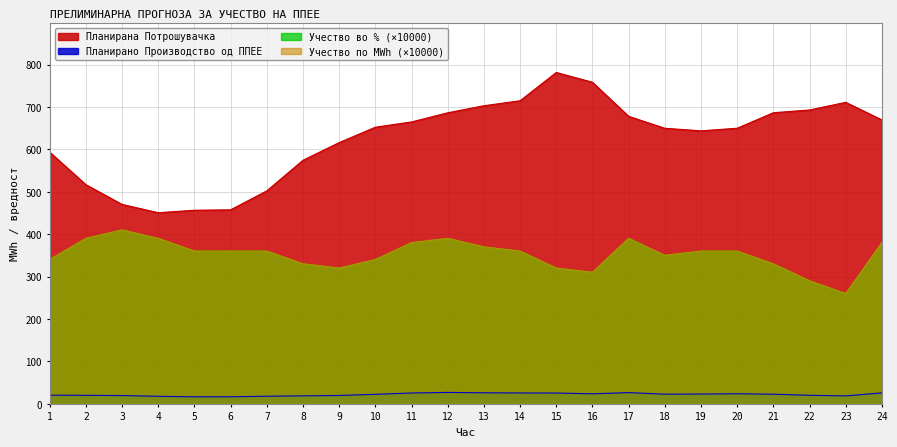

In Планирано Производство од ППЕЕ, how many points are higher than both neighbors (excluding endpoints)?

3